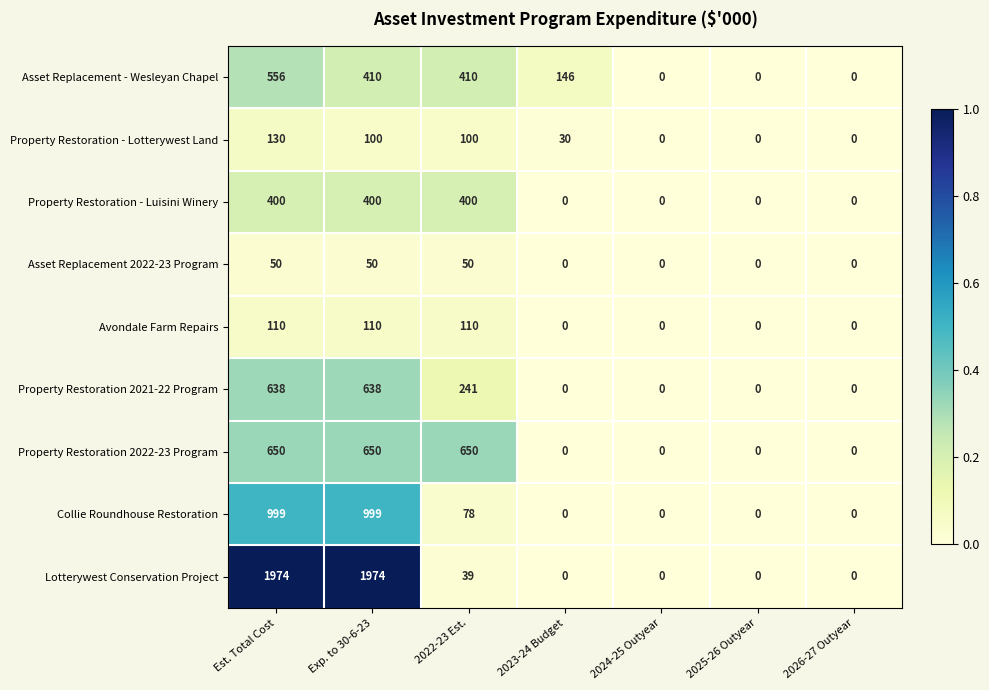

What is the difference between the highest and lowest values at Est. Total Cost?

1924